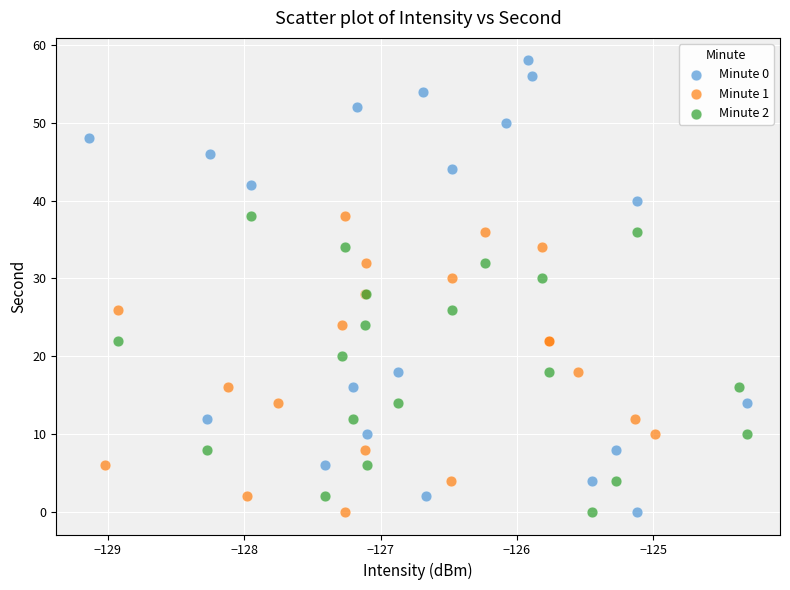

What are all the series names shown in the legend?

Minute 0, Minute 1, Minute 2